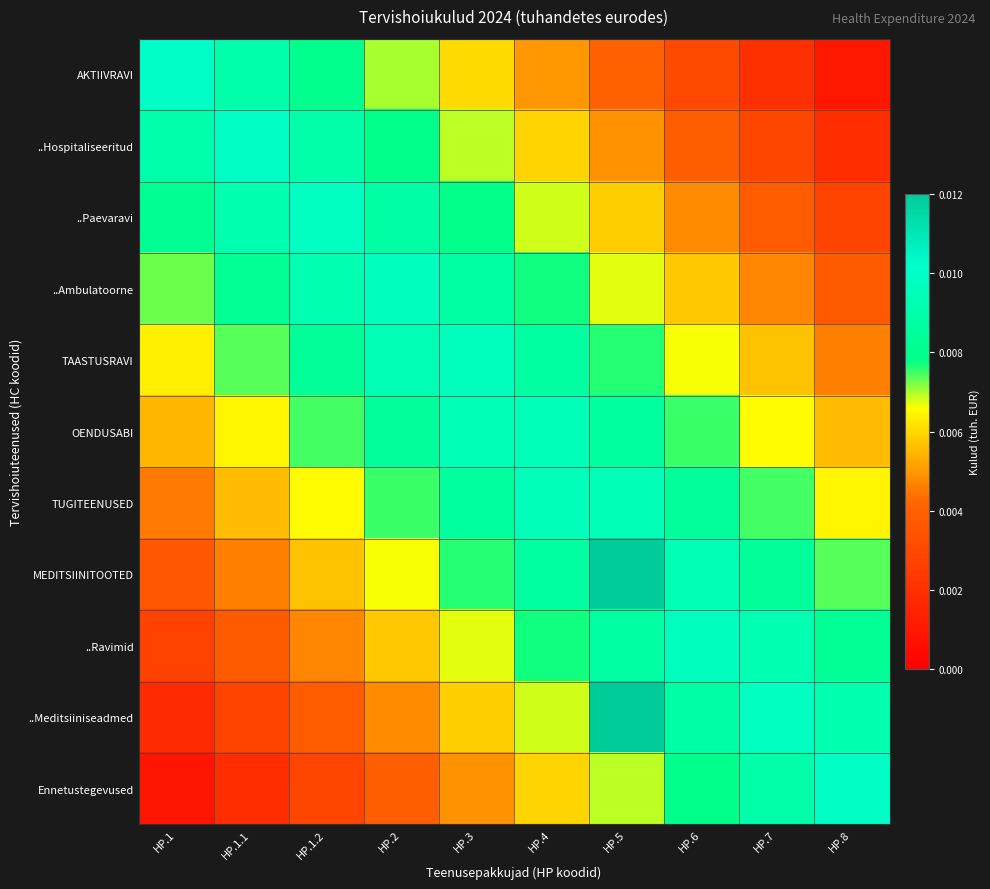

Reading left to right, transcribe all the data shown in this chart.

AKTIIVRAVI: HP.1=0.0	HP.1.1=0.0	HP.1.2=0.0	HP.2=0.0	HP.3=0.0	HP.4=0.0	HP.5=0.0	HP.6=0.0	HP.7=0.0	HP.8=0.0
..Hospitaliseeritud: HP.1=0.0	HP.1.1=0.0	HP.1.2=0.0	HP.2=0.0	HP.3=0.0	HP.4=0.0	HP.5=0.0	HP.6=0.0	HP.7=0.0	HP.8=0.0
..Paevaravi: HP.1=0.0	HP.1.1=0.0	HP.1.2=0.0	HP.2=0.0	HP.3=0.0	HP.4=0.0	HP.5=0.0	HP.6=0.0	HP.7=0.0	HP.8=0.0
..Ambulatoorne: HP.1=0.0	HP.1.1=0.0	HP.1.2=0.0	HP.2=0.0	HP.3=0.0	HP.4=0.0	HP.5=0.0	HP.6=0.0	HP.7=0.0	HP.8=0.0
TAASTUSRAVI: HP.1=0.0	HP.1.1=0.0	HP.1.2=0.0	HP.2=0.0	HP.3=0.0	HP.4=0.0	HP.5=0.0	HP.6=0.0	HP.7=0.0	HP.8=0.0
OENDUSABI: HP.1=0.0	HP.1.1=0.0	HP.1.2=0.0	HP.2=0.0	HP.3=0.0	HP.4=0.0	HP.5=0.0	HP.6=0.0	HP.7=0.0	HP.8=0.0
TUGITEENUSED: HP.1=0.0	HP.1.1=0.0	HP.1.2=0.0	HP.2=0.0	HP.3=0.0	HP.4=0.0	HP.5=0.0	HP.6=0.0	HP.7=0.0	HP.8=0.0
MEDITSIINITOOTED: HP.1=0.0	HP.1.1=0.0	HP.1.2=0.0	HP.2=0.0	HP.3=0.0	HP.4=0.0	HP.5=0.3	HP.6=0.0	HP.7=0.0	HP.8=0.0
..Ravimid: HP.1=0.0	HP.1.1=0.0	HP.1.2=0.0	HP.2=0.0	HP.3=0.0	HP.4=0.0	HP.5=0.0	HP.6=0.0	HP.7=0.0	HP.8=0.0
..Meditsiiniseadmed: HP.1=0.0	HP.1.1=0.0	HP.1.2=0.0	HP.2=0.0	HP.3=0.0	HP.4=0.0	HP.5=0.3	HP.6=0.0	HP.7=0.0	HP.8=0.0
Ennetustegevused: HP.1=0.0	HP.1.1=0.0	HP.1.2=0.0	HP.2=0.0	HP.3=0.0	HP.4=0.0	HP.5=0.0	HP.6=0.0	HP.7=0.0	HP.8=0.0